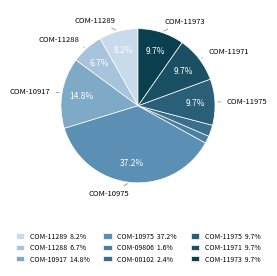

Rank the categories by value from lowest to highest.

COM-09806, COM-00102, COM-11288, COM-11289, COM-11975, COM-11971, COM-11973, COM-10917, COM-10975